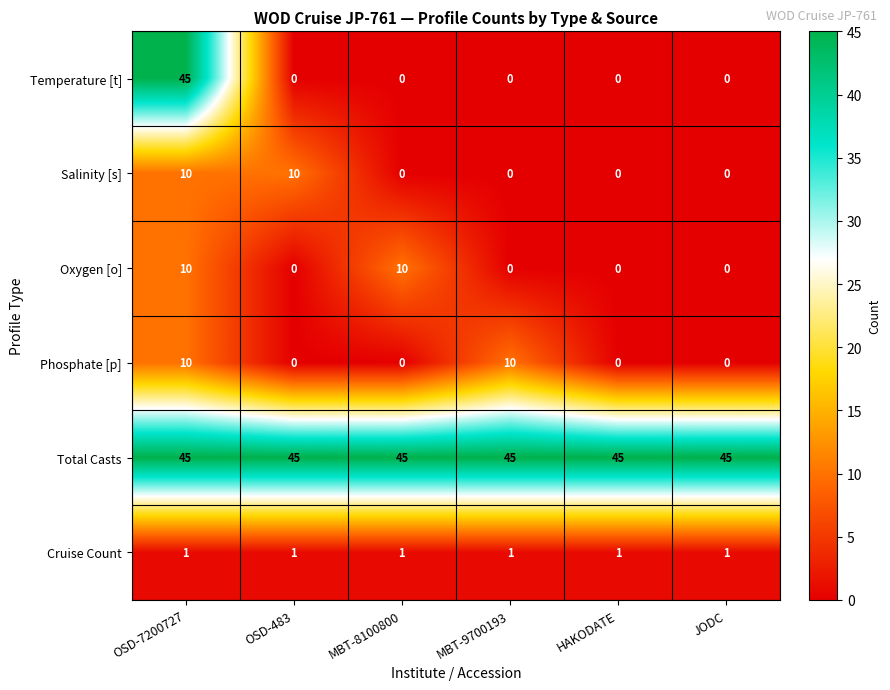

How many Oxygen [o] values are between 0 and 10?

6